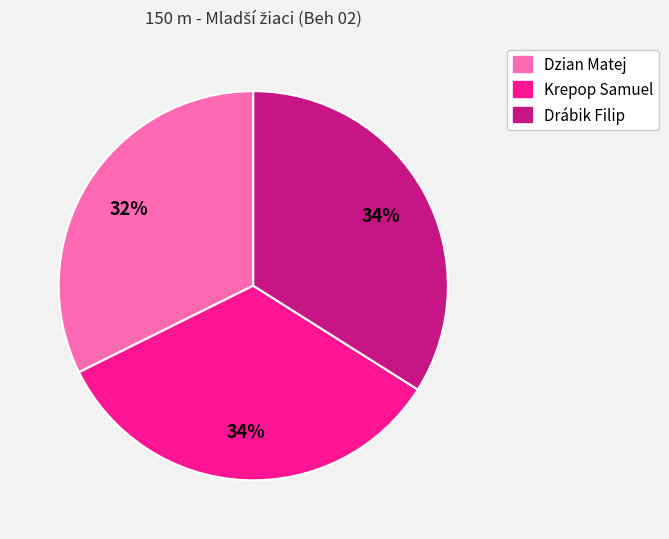

Combined, do Krepop Samuel and Drábik Filip account for over 50%?

Yes